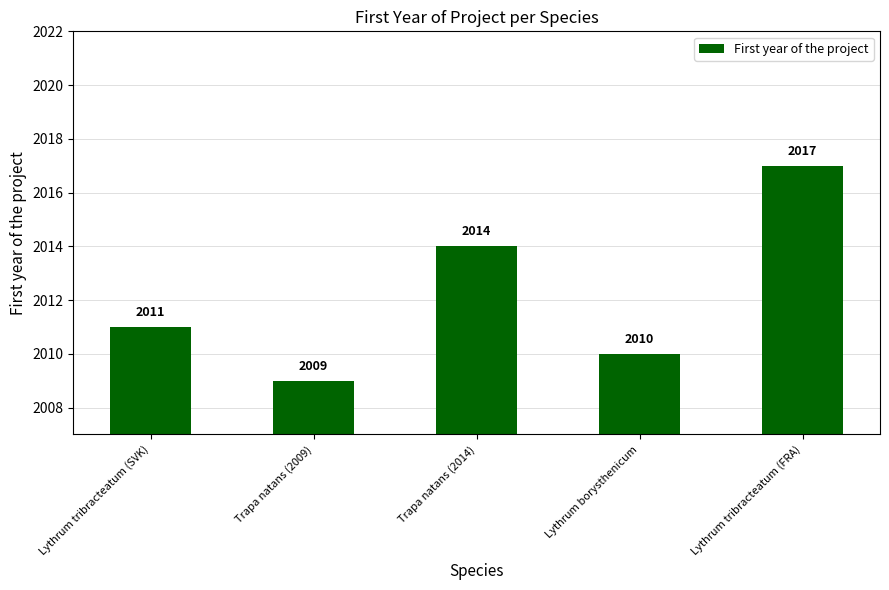

Reading left to right, what are all the values shown in this chart?

Lythrum tribracteatum (SVK)=2011	Trapa natans (2009)=2009	Trapa natans (2014)=2014	Lythrum borysthenicum=2010	Lythrum tribracteatum (FRA)=2017